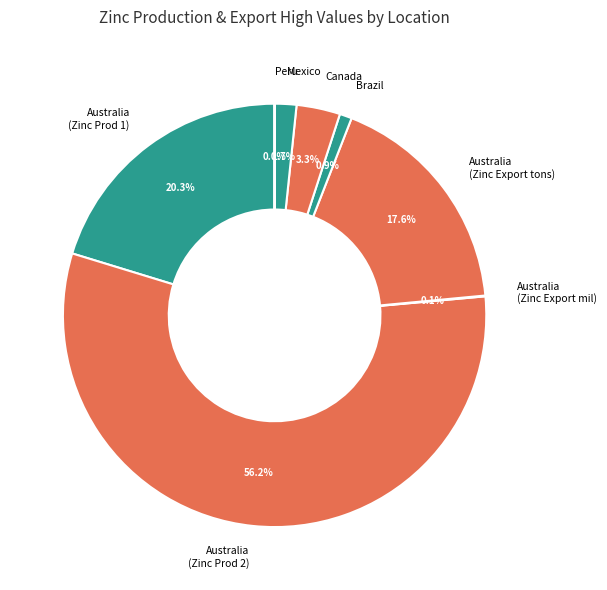

Between Mexico and Canada, which is larger?

Canada